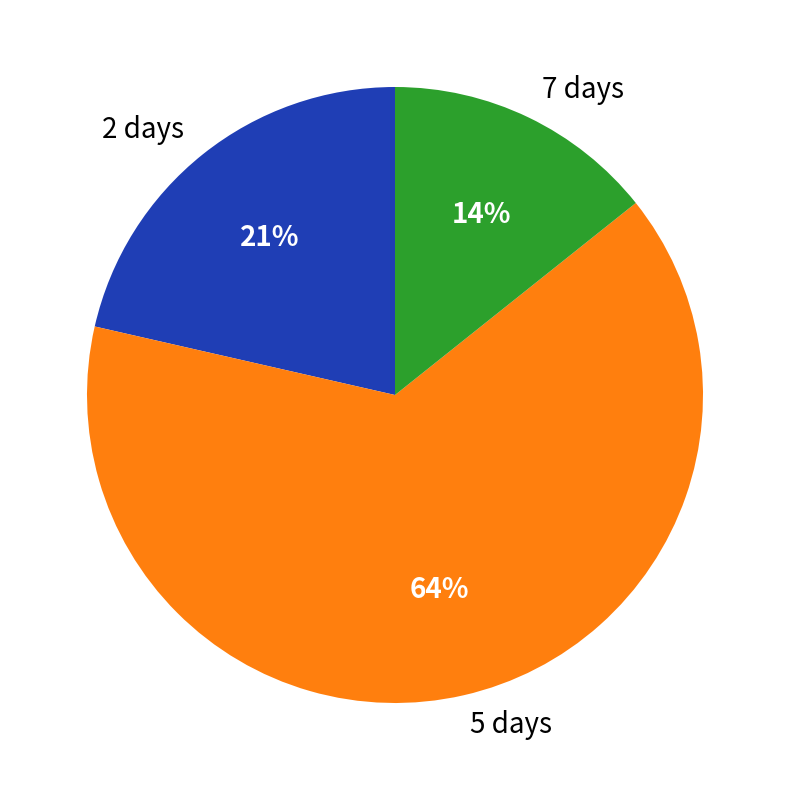

How many slices are in this pie chart?

3